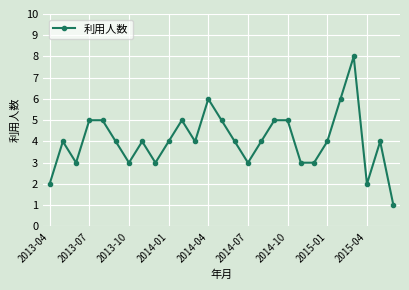

Reading left to right, extract all data points from this chart.

2	4	3	5	5	4	3	4	3	4	5	4	6	5	4	3	4	5	5	3	3	4	6	8	2	4	1